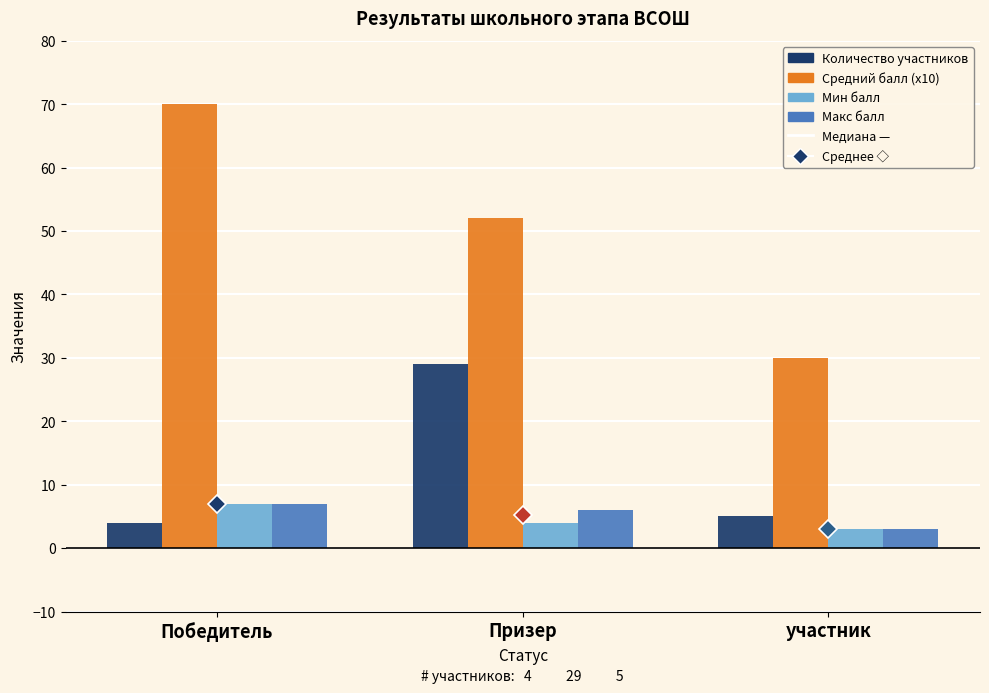

How many data points in Мин балл are less than 4?

1